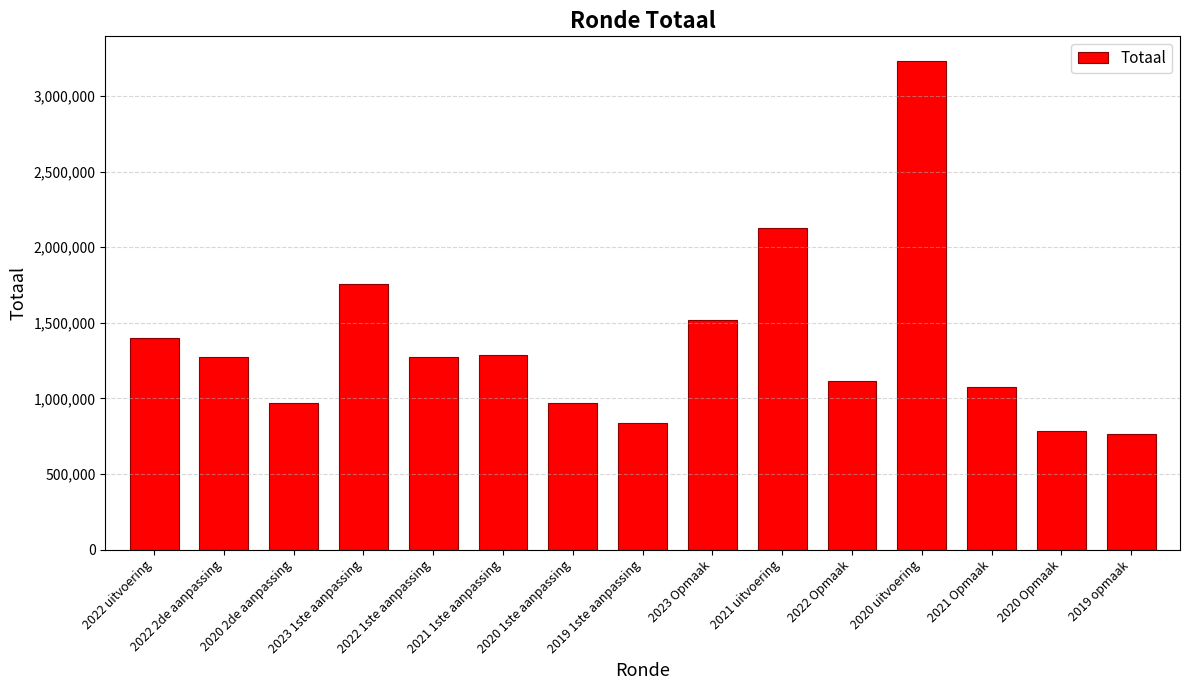

How many bars are there in total?

15